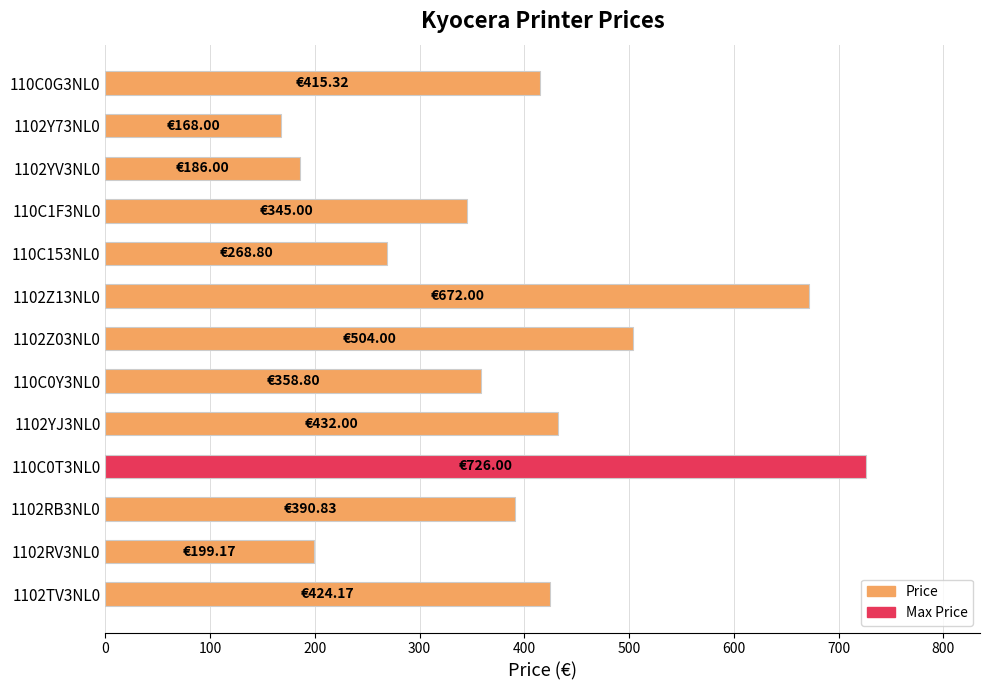

What is the difference between the second highest and minimum values?

504.0